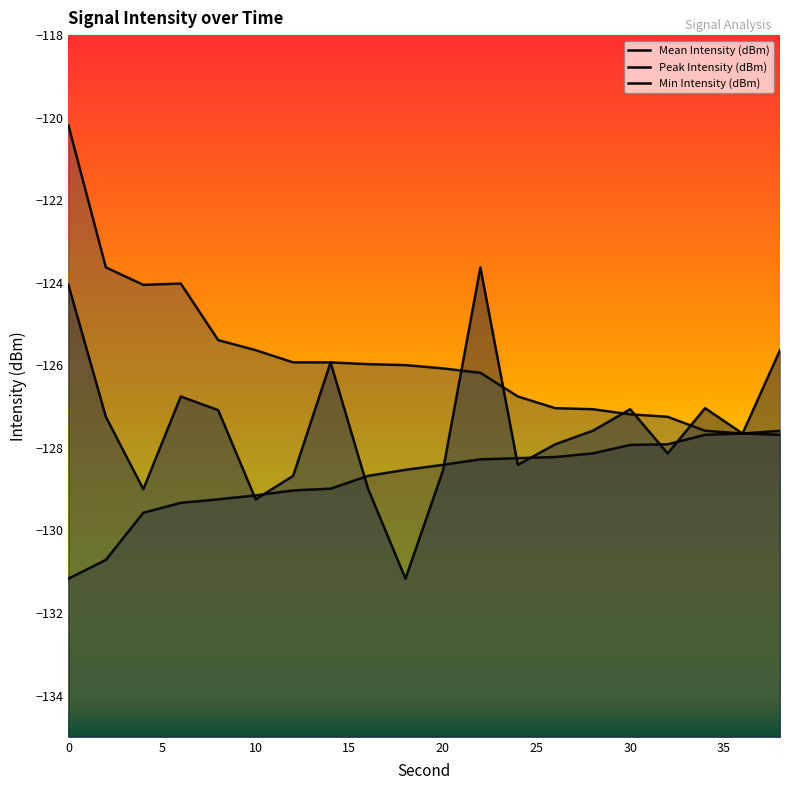

How many distinct data groups are displayed?

3